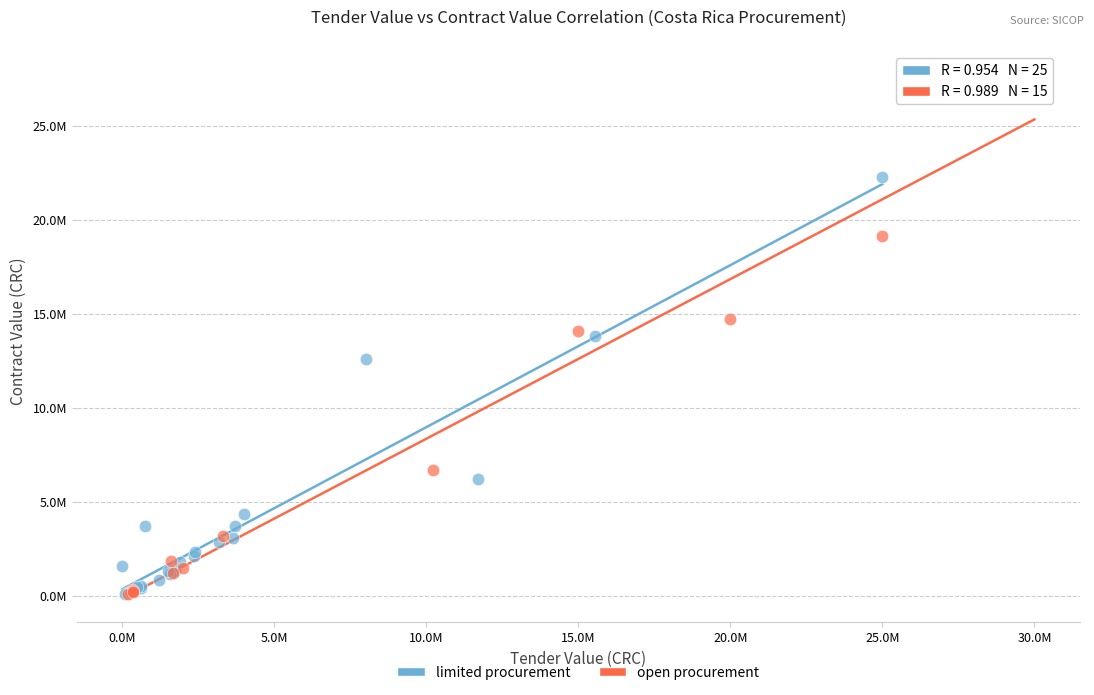

What are all the series names shown in the legend?

limited procurement, open procurement